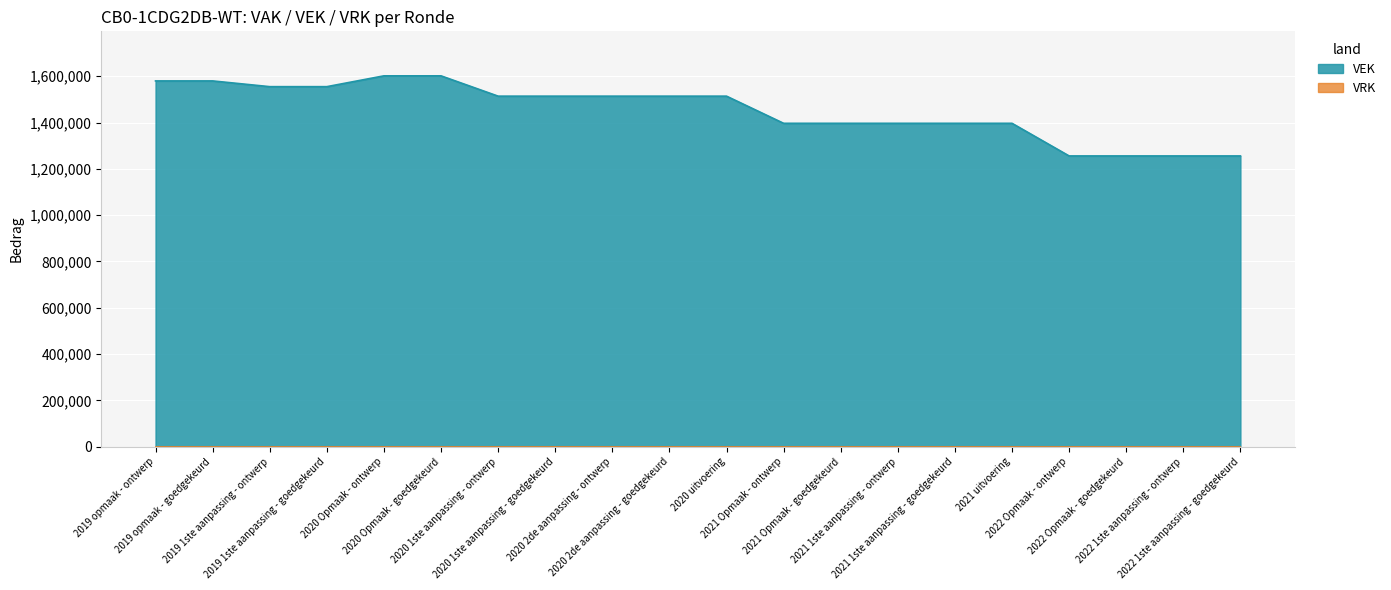

Rank the categories by value from highest to lowest.

2020 Opmaak - ontwerp, 2020 Opmaak - goedgekeurd, 2019 opmaak - ontwerp, 2019 opmaak - goedgekeurd, 2019 1ste aanpassing - ontwerp, 2019 1ste aanpassing - goedgekeurd, 2020 1ste aanpassing - ontwerp, 2020 1ste aanpassing - goedgekeurd, 2020 2de aanpassing - ontwerp, 2020 2de aanpassing - goedgekeurd, 2020 uitvoering, 2021 1ste aanpassing - ontwerp, 2021 1ste aanpassing - goedgekeurd, 2021 uitvoering, 2021 Opmaak - ontwerp, 2021 Opmaak - goedgekeurd, 2022 Opmaak - ontwerp, 2022 Opmaak - goedgekeurd, 2022 1ste aanpassing - ontwerp, 2022 1ste aanpassing - goedgekeurd